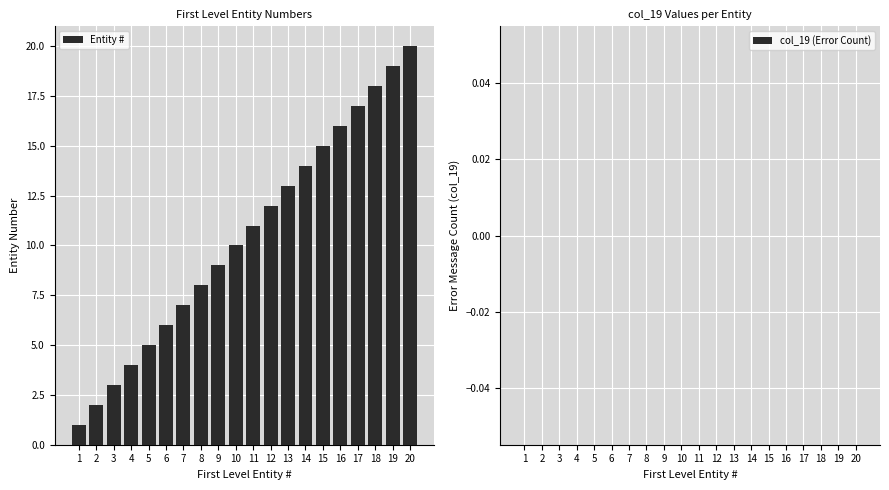

What is the greatest value displayed?

20